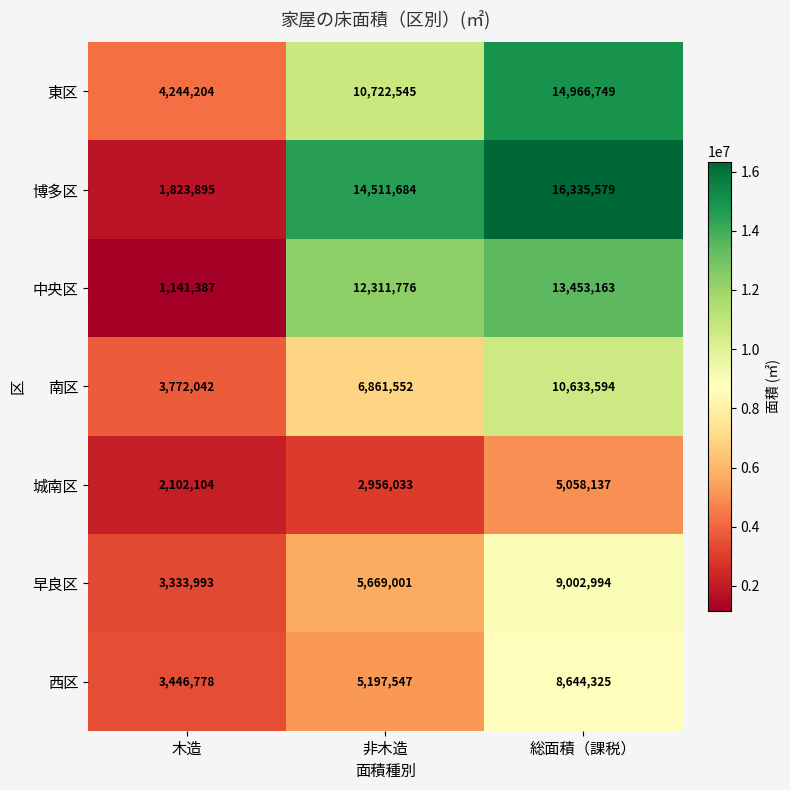

Which label corresponds to the smallest value in the chart?

木造